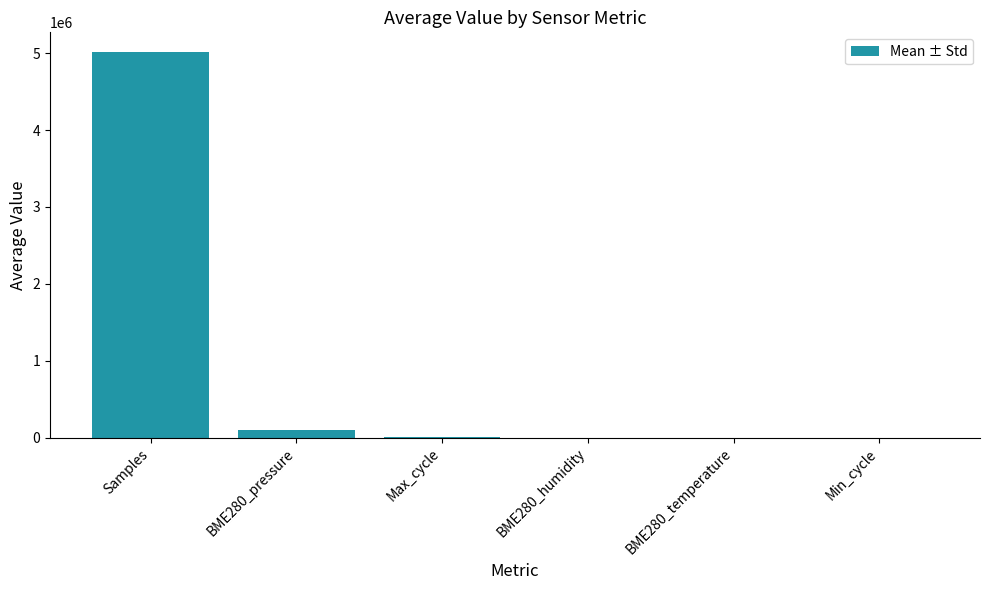

Are the bars horizontal?

No